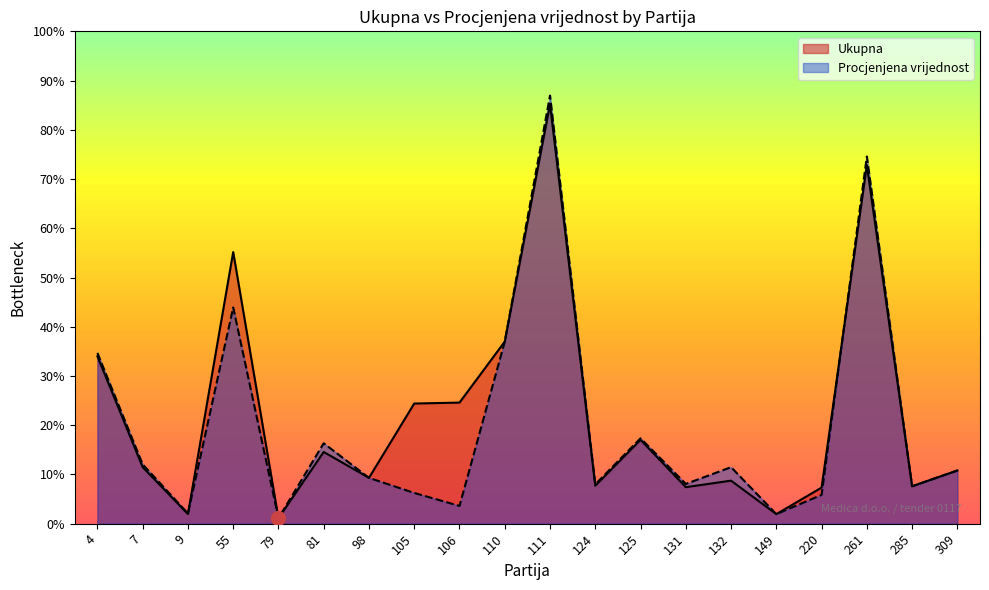

Reading right to left, what are all the values shown in this chart?

Ukupna: 8568.0	6027.0	57750.0	5810.0	1540.0	6930.0	5880.0	13500.0	6112.5	67550.0	29325.0	19500.0	19350.0	7380.0	11550.0	880.0	43750.0	1552.5	9100.0	26950.0
Procjenjena vrijednost: 8568.0	6027.0	59136.0	4637.5	1540.0	9100.0	6400.0	13750.0	6337.5	68950.0	29325.0	2860.0	4950.0	7380.0	12950.0	880.0	34825.0	1642.5	9555.0	27500.0